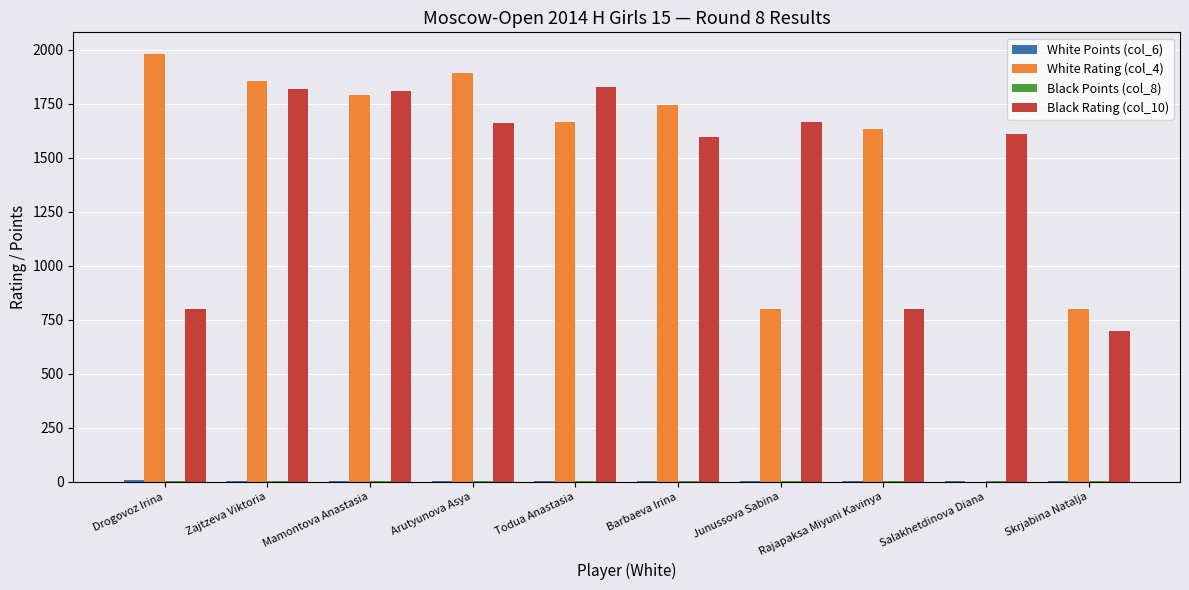

What is the total value across all series at Arutyunova Asya?

3563.0